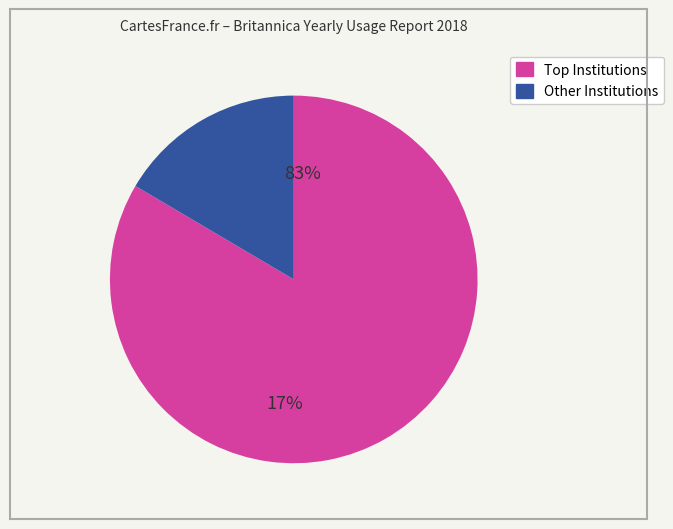

Does any single category account for the majority?

Yes